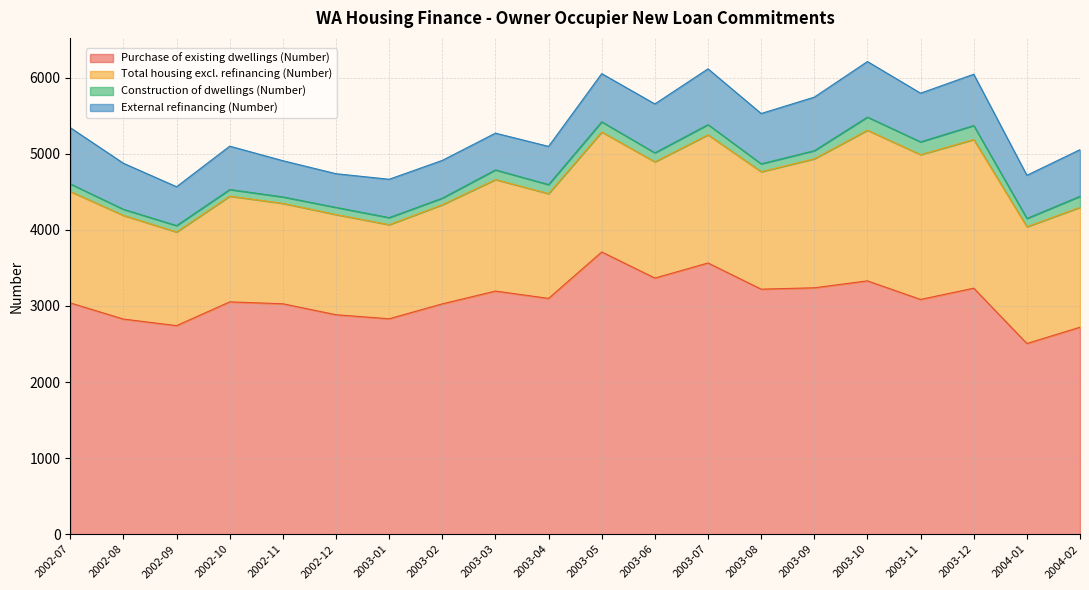

True or false: Construction of dwellings (Number) and External refinancing (Number) intersect in this chart.

False